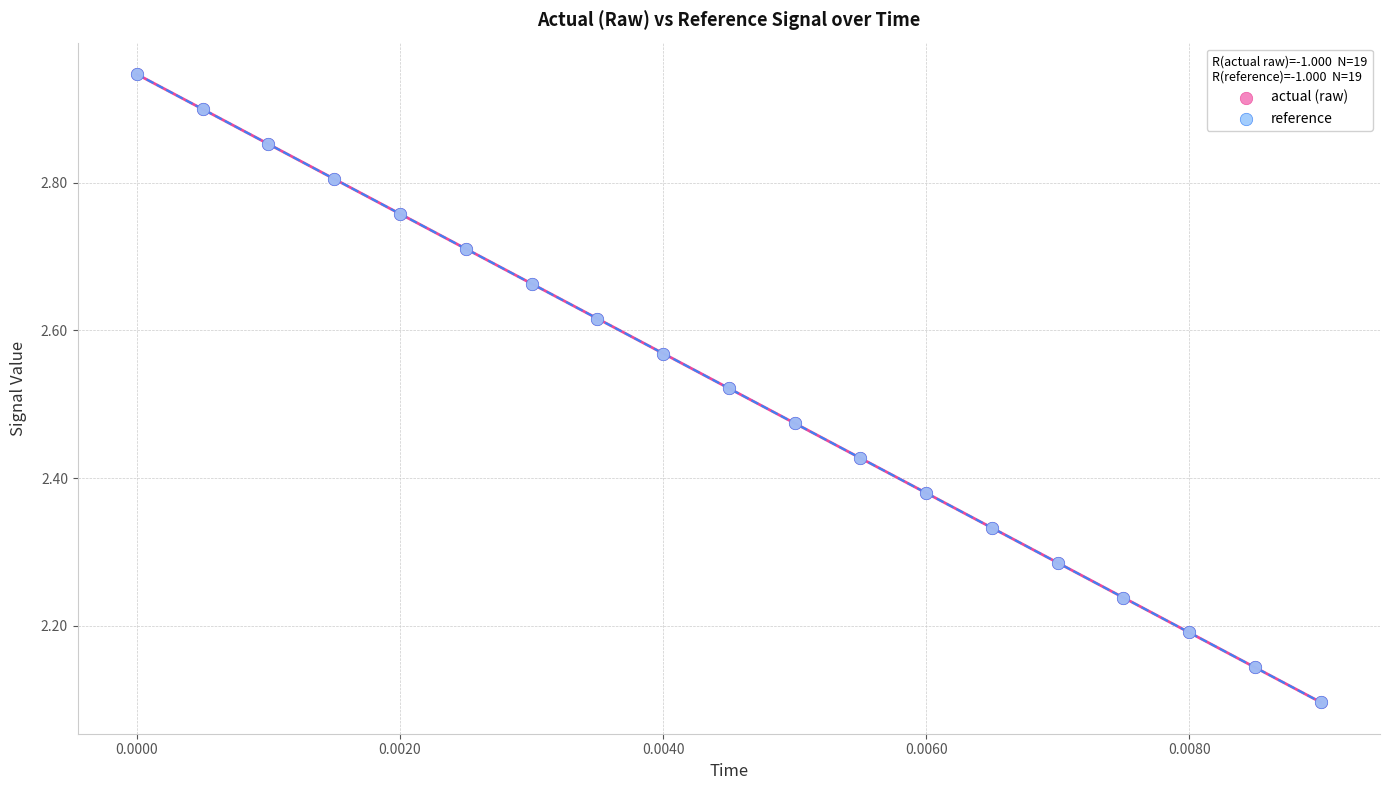

Which series has the widest spread of Y values?

reference